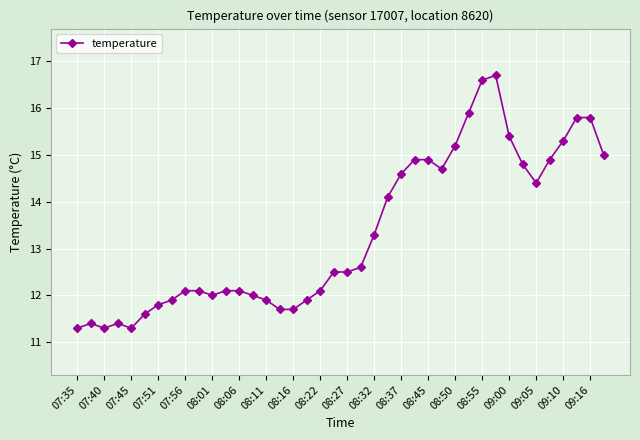

Reading right to left, transcribe all the data shown in this chart.

15.0	15.8	15.8	15.3	14.9	14.4	14.8	15.4	16.7	16.6	15.9	15.2	14.7	14.9	14.9	14.6	14.1	13.3	12.6	12.5	12.5	12.1	11.9	11.7	11.7	11.9	12.0	12.1	12.1	12.0	12.1	12.1	11.9	11.8	11.6	11.3	11.4	11.3	11.4	11.3